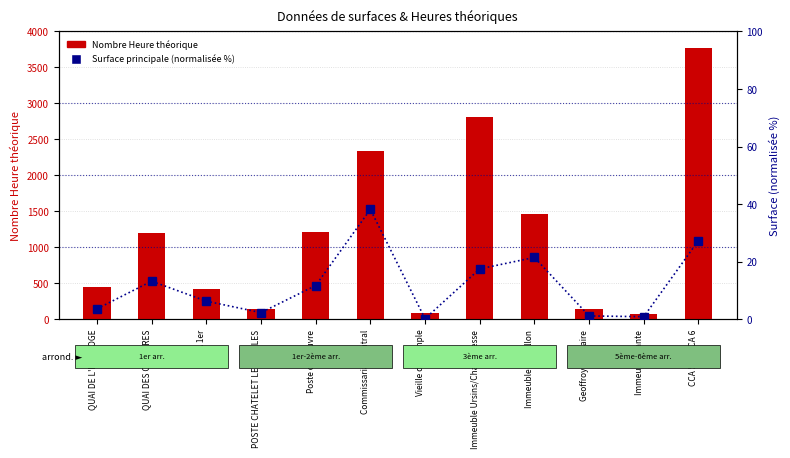

Reading right to left, what are all the values shown in this chart?

Nombre Heure / mois théorique: CCA 5 et CCA 6=3764.8	Immeuble Dante=77.0	Geoffroy St Hilaire=149.6	Immeuble Massillon=1463.4	Immeuble Ursins/Chanoinesse=2806.9	Vieille du Temple=90.5	Commissariat Central=2340.0	Poste du Louvre=1210.0	POSTE CHATELET LES HALLES=146.0	CCA 1er=419.7	QUAI DES ORFEVRES=1200.0	QUAI DE L'HORLOGE=457.0
Surface principale (normalisée %): CCA 5 et CCA 6=27.4	Immeuble Dante=0.9	Geoffroy St Hilaire=1.2	Immeuble Massillon=21.5	Immeuble Ursins/Chanoinesse=17.6	Vieille du Temple=0.2	Commissariat Central=38.2	Poste du Louvre=11.8	POSTE CHATELET LES HALLES=2.4	CCA 1er=6.3	QUAI DES ORFEVRES=13.3	QUAI DE L'HORLOGE=3.7